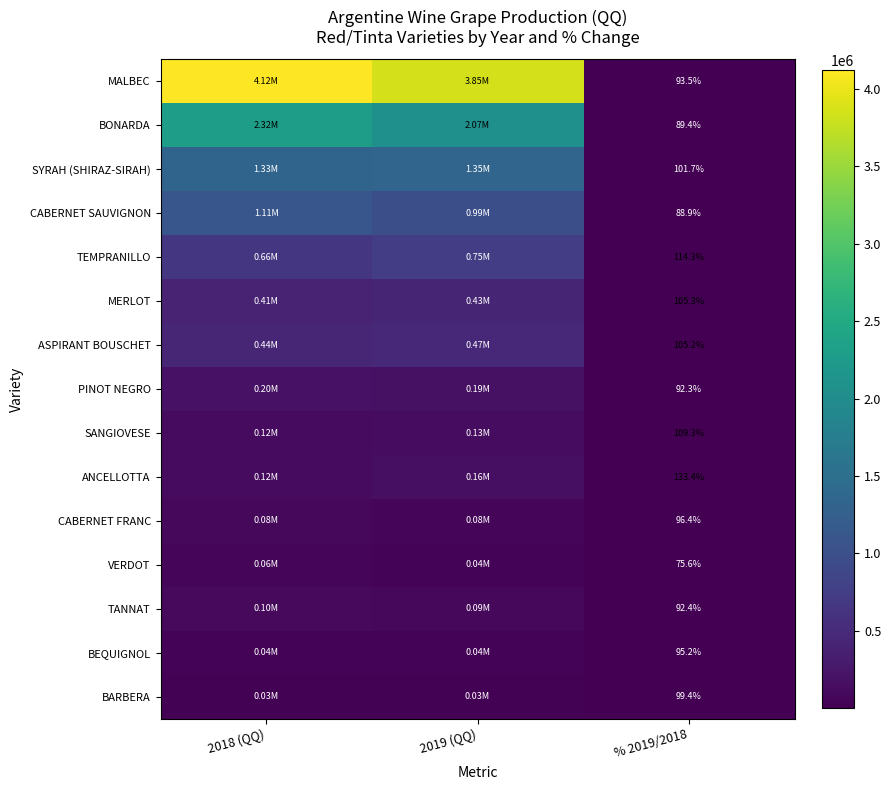

How many data points in MALBEC are less than 3852657?

1